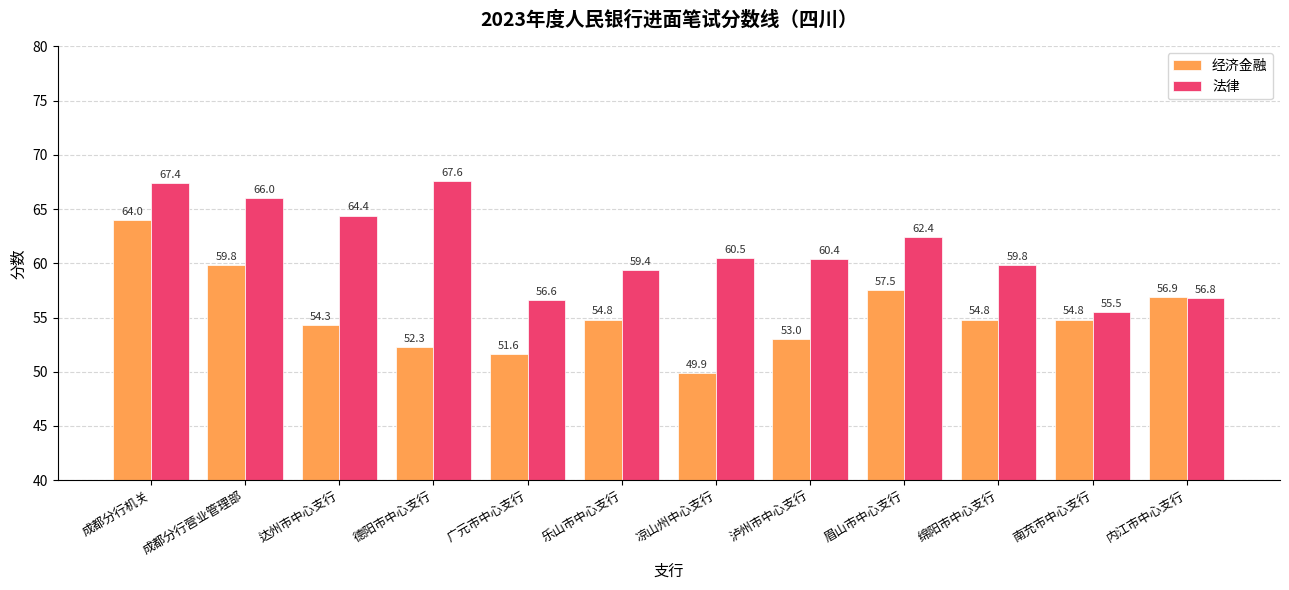

Between 成都分行机关 and 内江市中心支行, which series saw the biggest shift?

法律